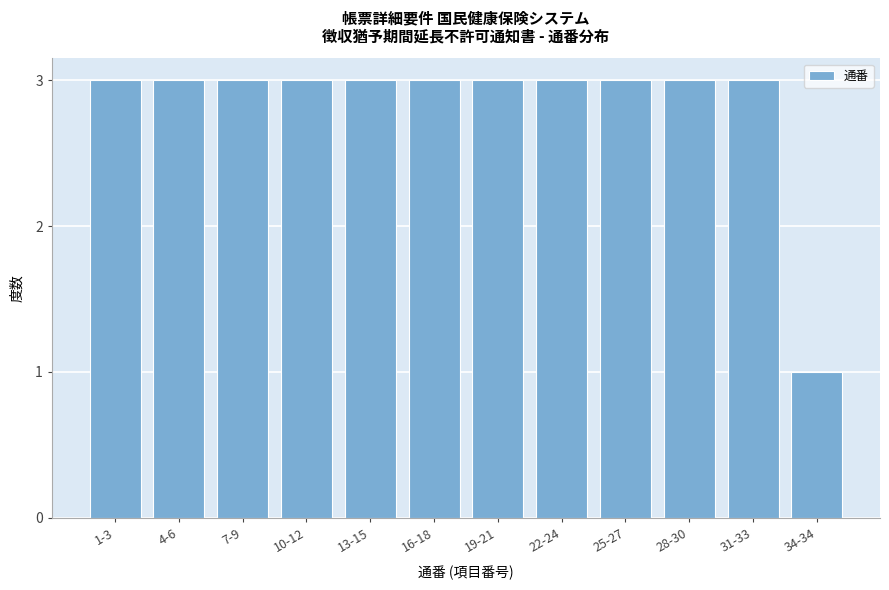

Reading left to right, transcribe all the data shown in this chart.

1-3=3	4-6=3	7-9=3	10-12=3	13-15=3	16-18=3	19-21=3	22-24=3	25-27=3	28-30=3	31-33=3	34-34=1